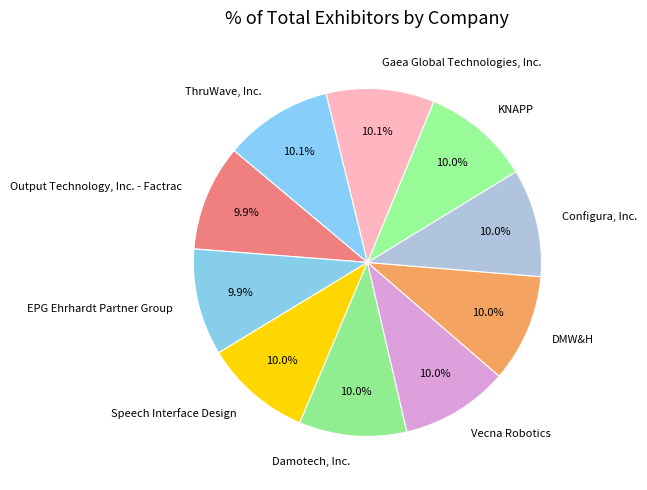

Do KNAPP and Output Technology, Inc. - Factrac together represent more than half of the pie?

No